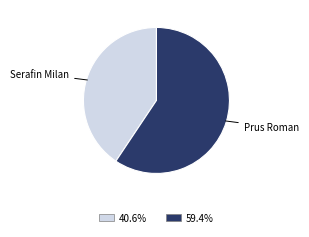

How many slices are in this pie chart?

2